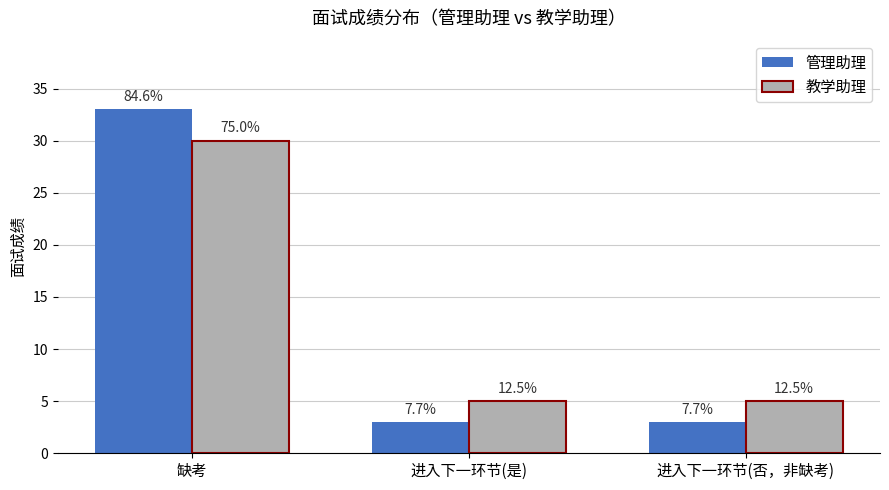

What are all the series names shown in the legend?

管理助理, 教学助理